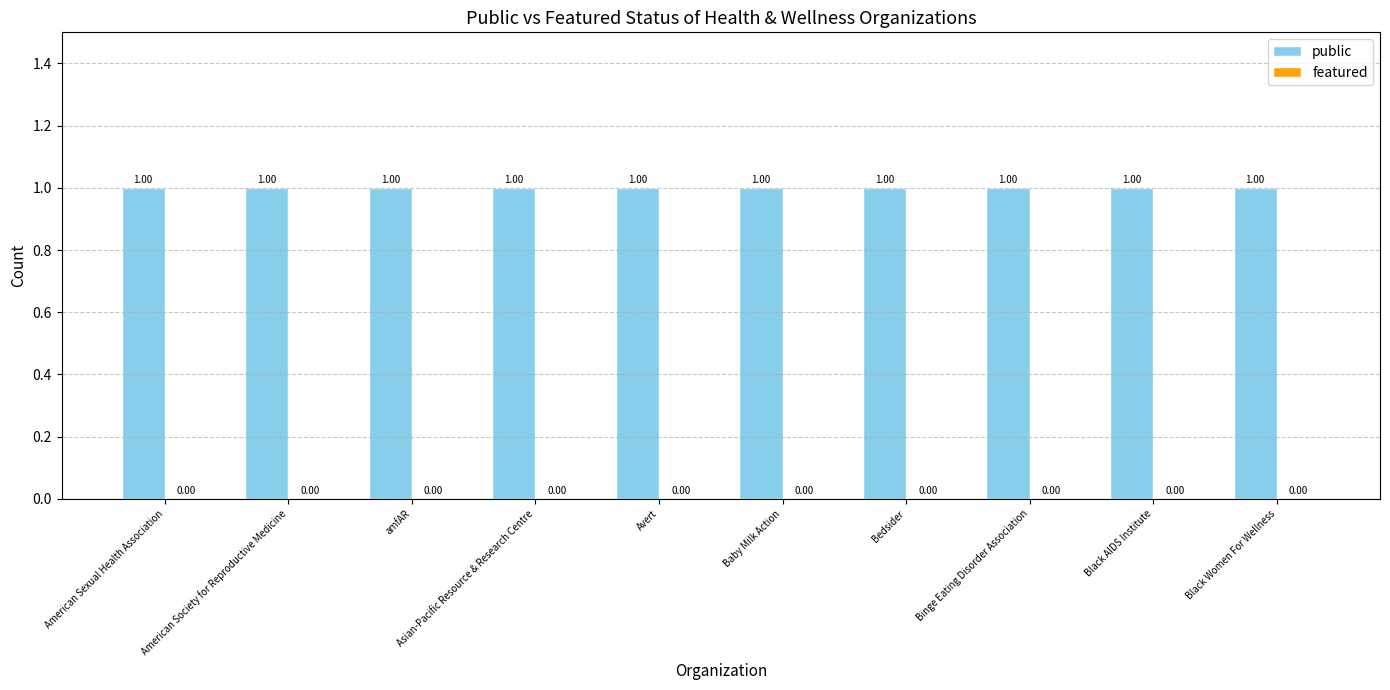

At which category is the sum across all series the highest?

American Sexual Health Association